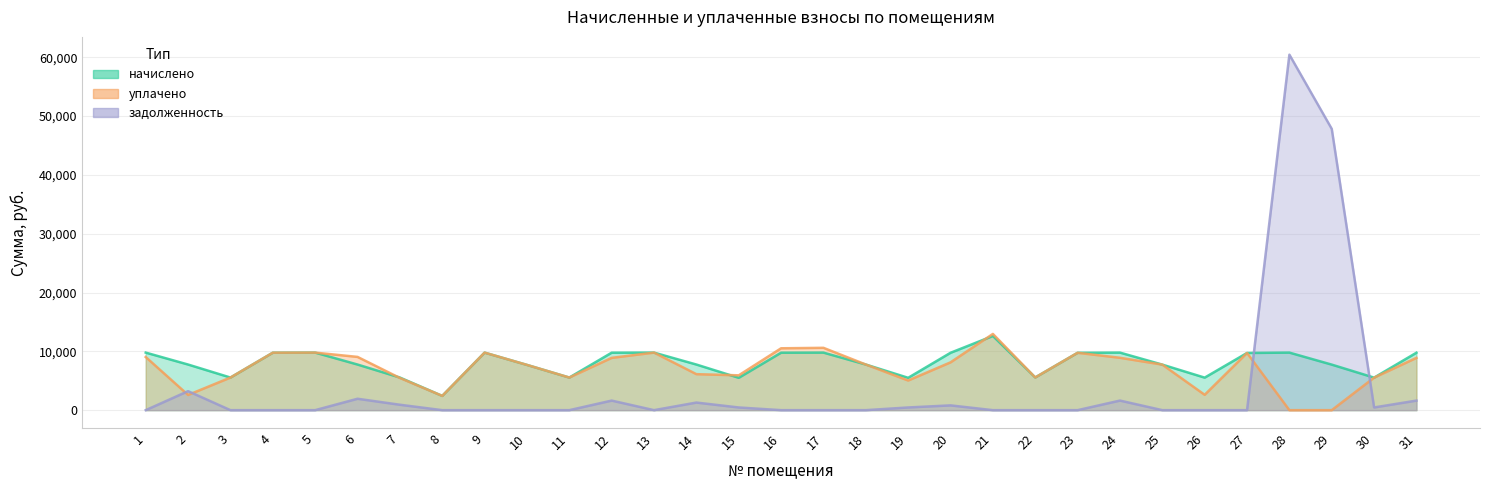

At which category is the sum across all series the highest?

28